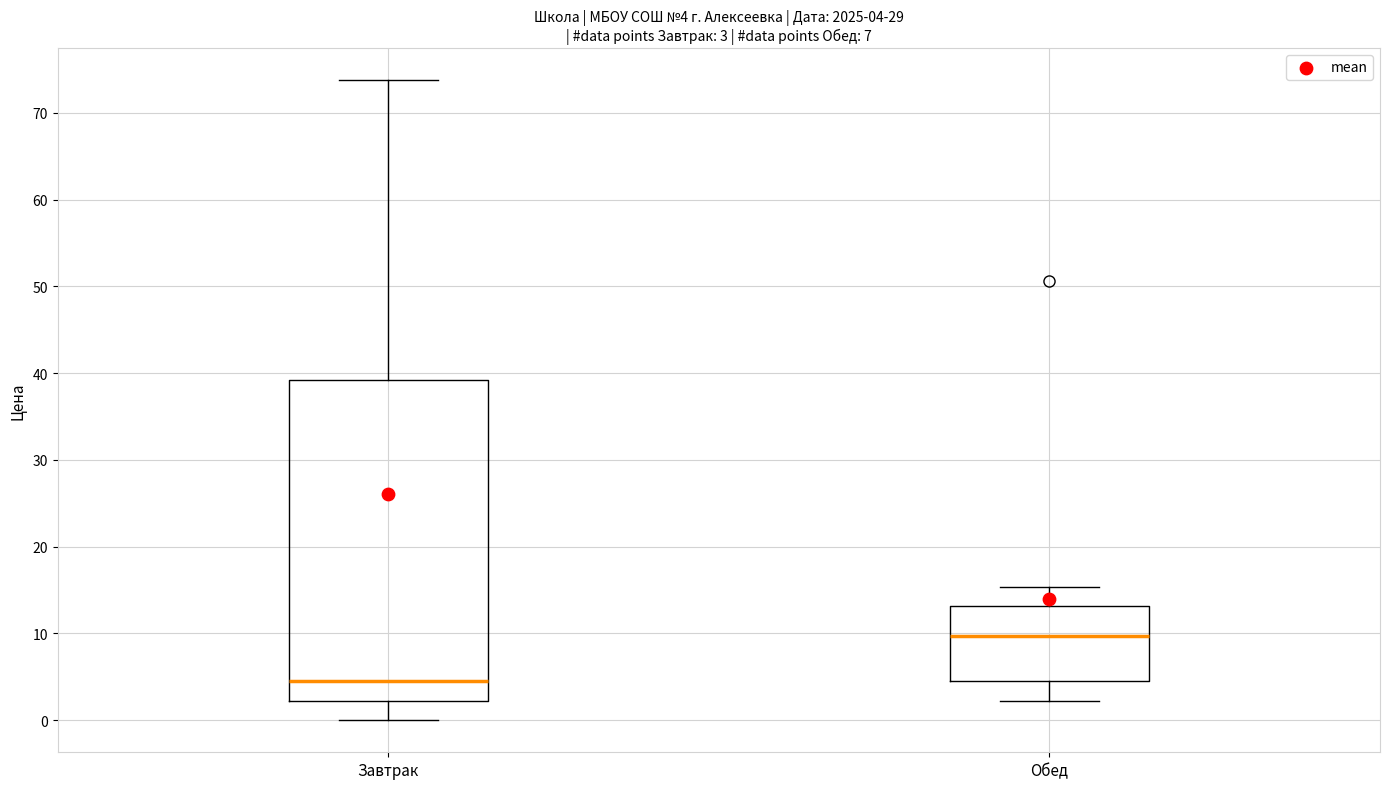

Which box has the highest median line?

Обед